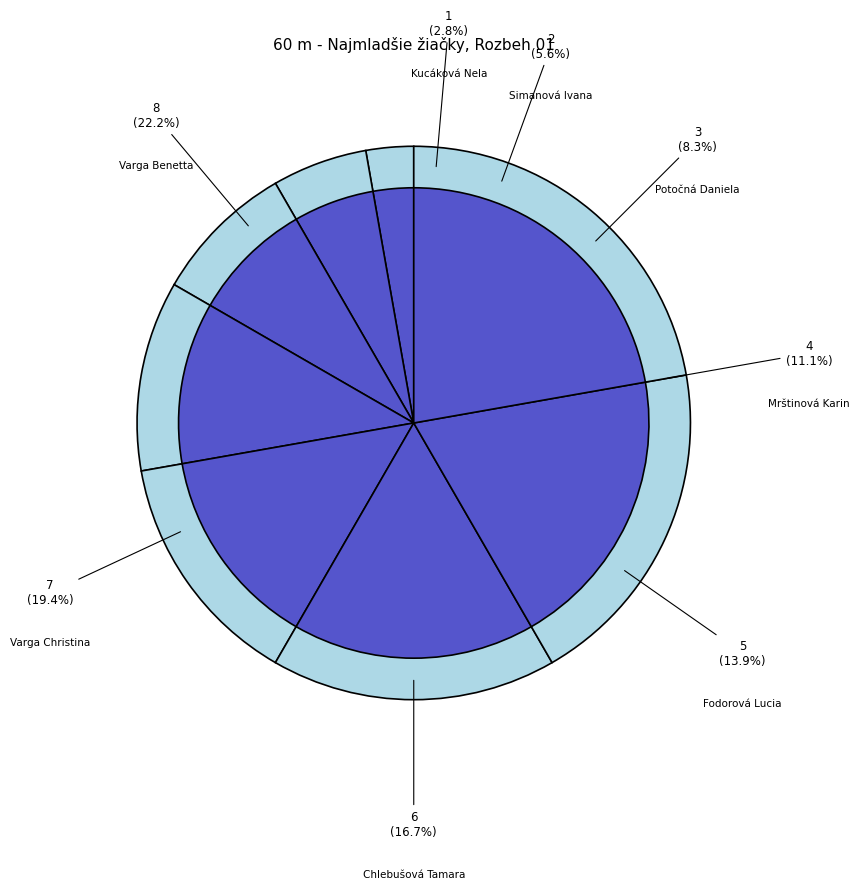

Count the number of slices in the pie.

8